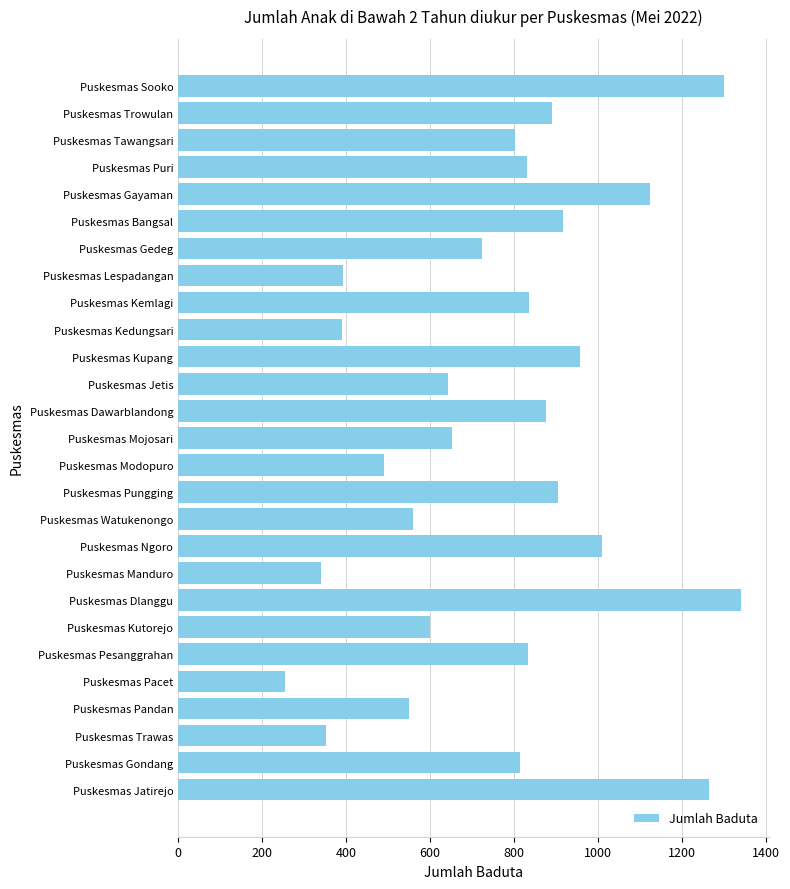

Between Puskesmas Dawarblandong and Puskesmas Jatirejo, which is larger?

Puskesmas Jatirejo